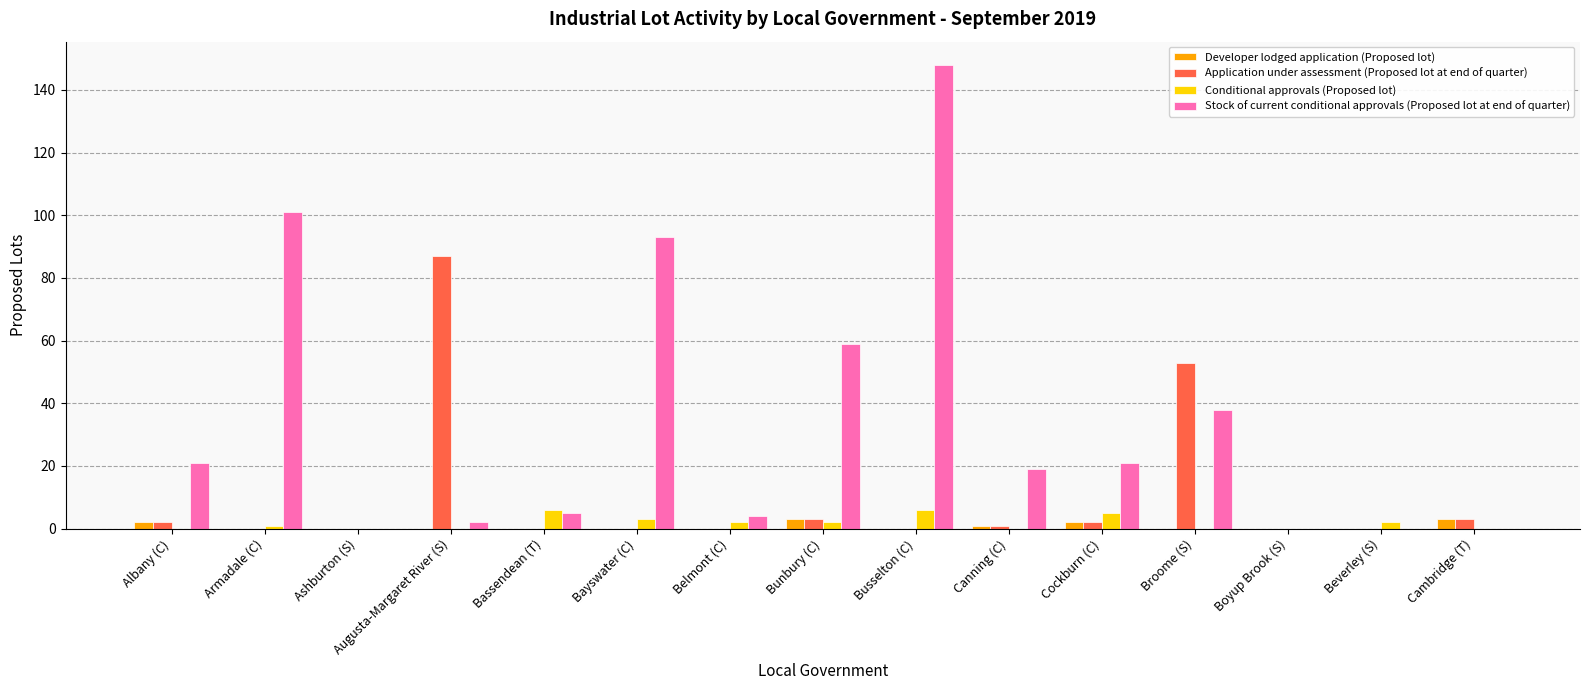

The Stock of current conditional approvals (Proposed lot at end of quarter) series shows 0 at Cambridge (T). True or false?

True